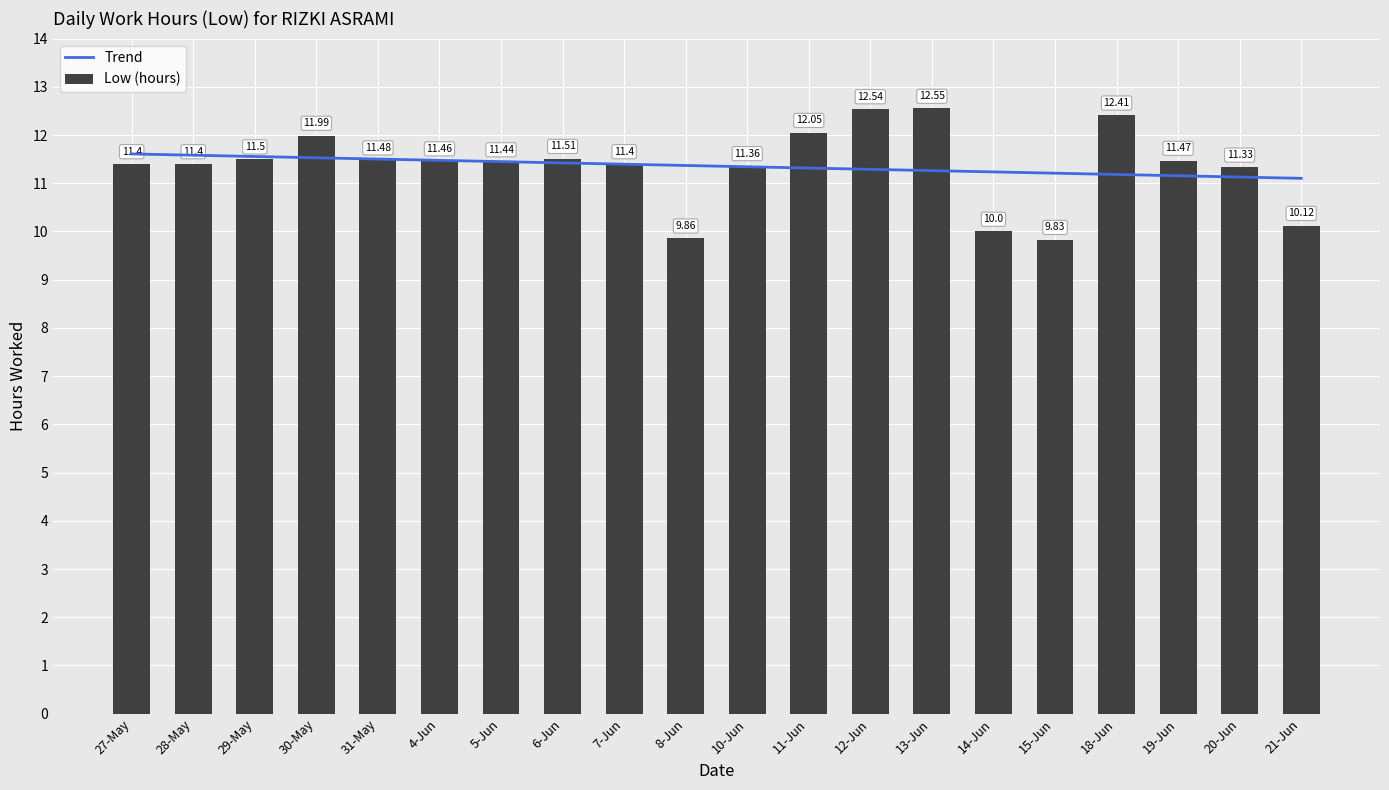

Between 20-Jun and 19-Jun, which is larger?

19-Jun